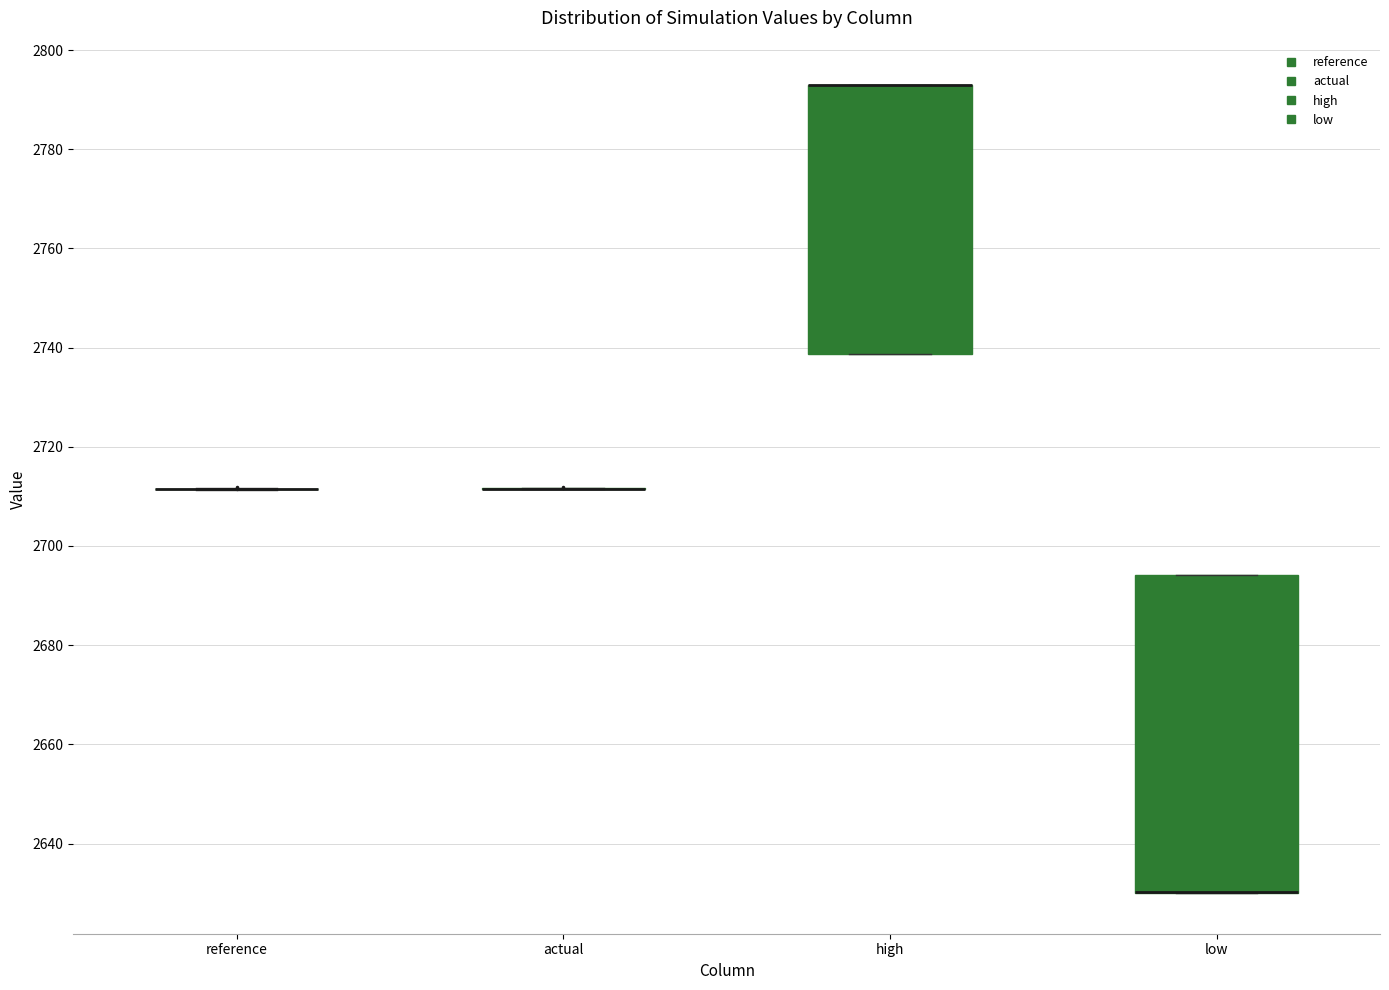

Reading left to right, transcribe this box plot: for each box, give where its median line is, the range the box spans, and where its two whiskers end, as read against the y-axis. The values are not printed on the chart, so give them approximately, as read against the axis.

reference: box collapsed to a line at 2712, whiskers 2712 to 2712
actual: box collapsed to a line at 2712, whiskers 2712 to 2712
high: median 2792 (drawn on the box's upper edge), box 2738 to 2792, whiskers 2738 to 2792
low: median 2630 (drawn on the box's lower edge), box 2630 to 2694, whiskers 2630 to 2694